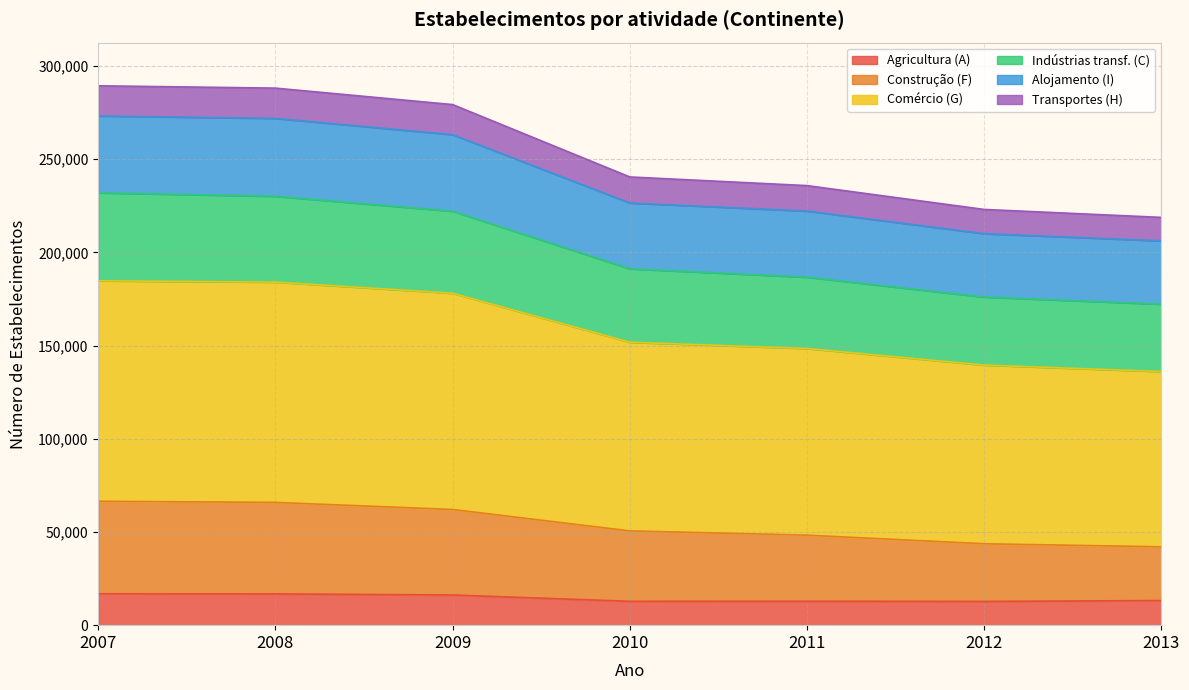

What is the total value across all series at 2010?

240458